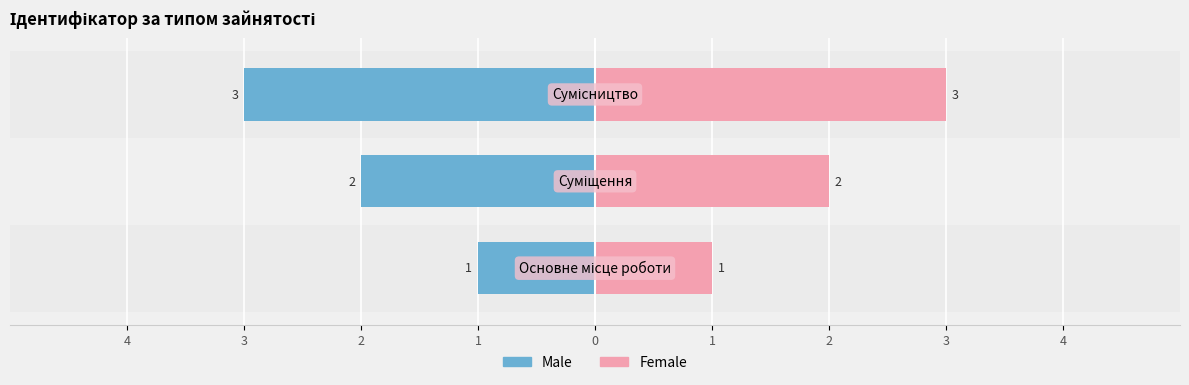

Which series has the largest total across all categories?

Female